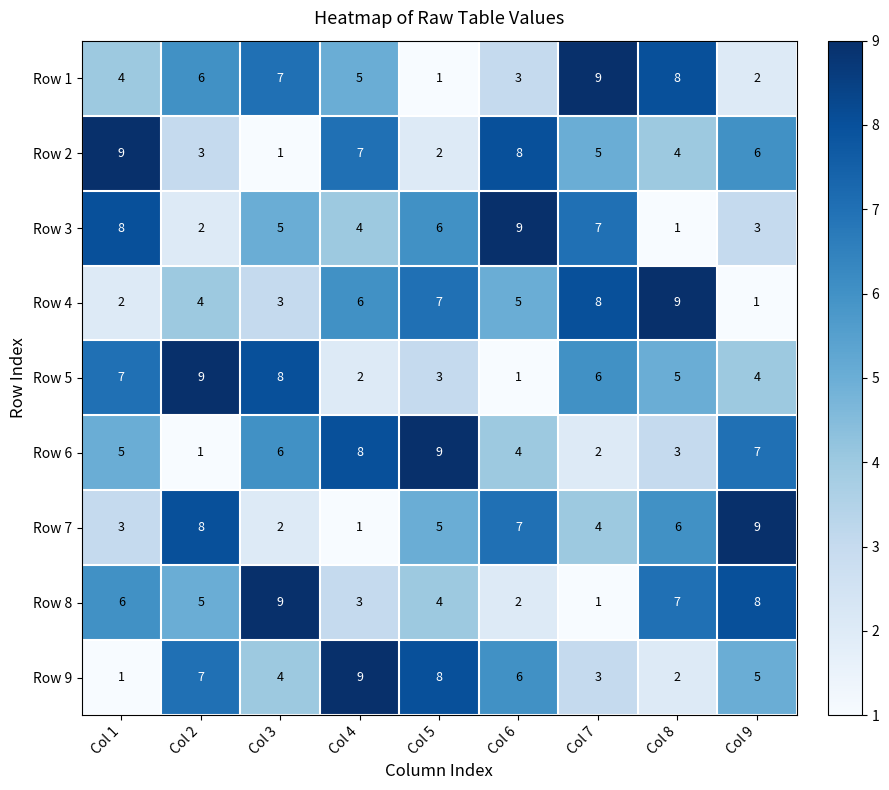

What is the difference between the highest and lowest values at Col 7?

8